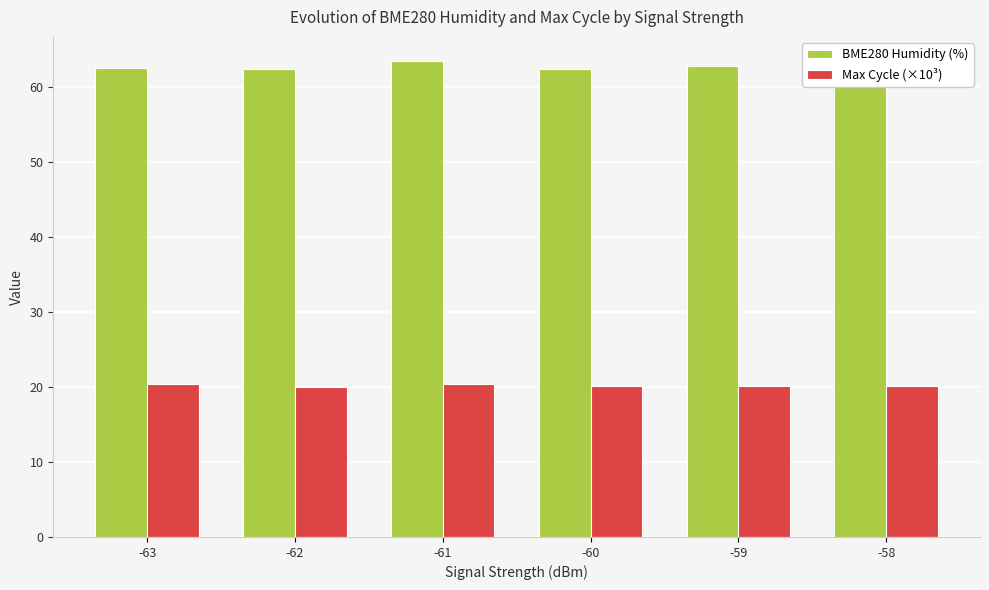

What is the difference between the maximum and second lowest values in the Max Cycle (×10³) series?

0.3